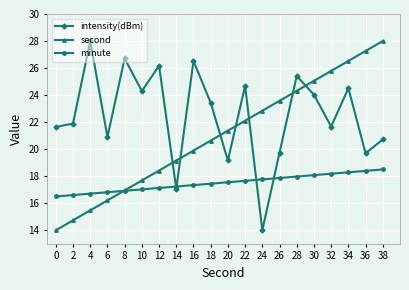

At how many categories does at least one series exceed 16?

20